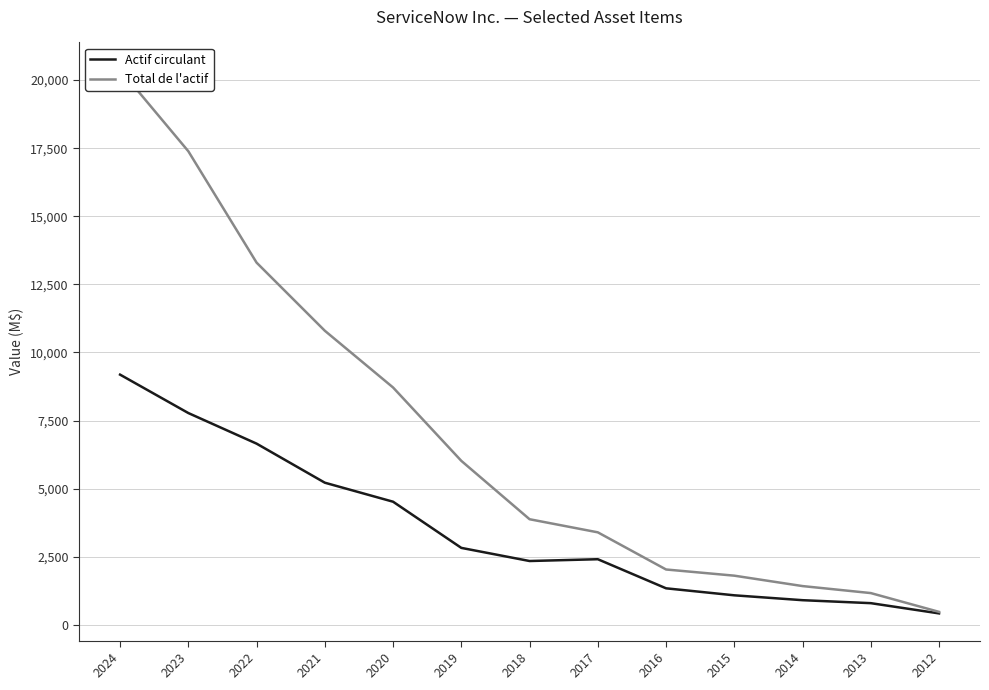

What is the value of the Actif circulant point at the 9th from the left?

1343